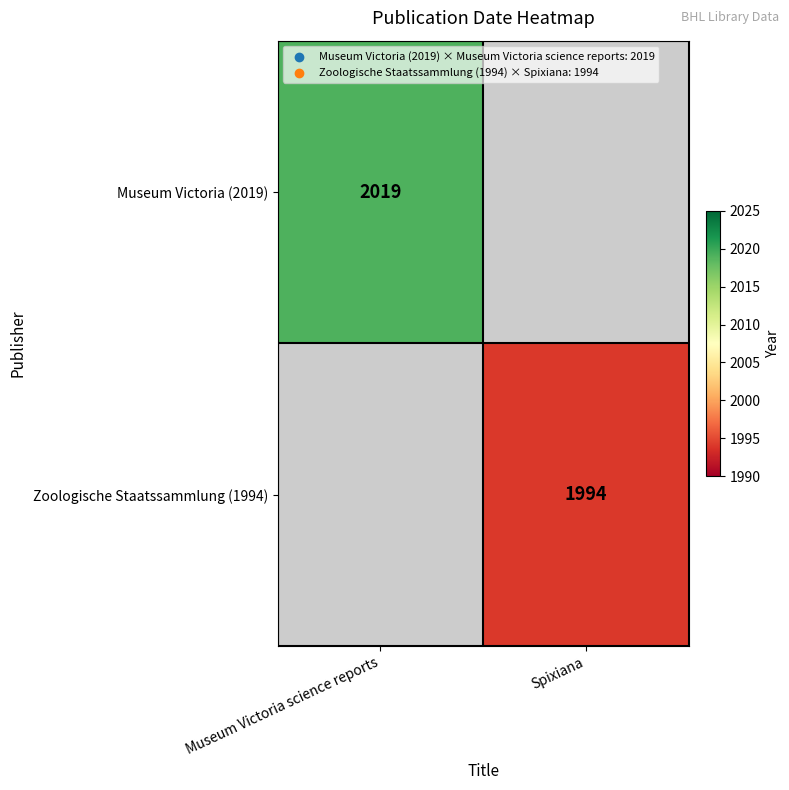

The Museum Victoria (2019) series shows 2019 at Museum Victoria science reports. True or false?

True